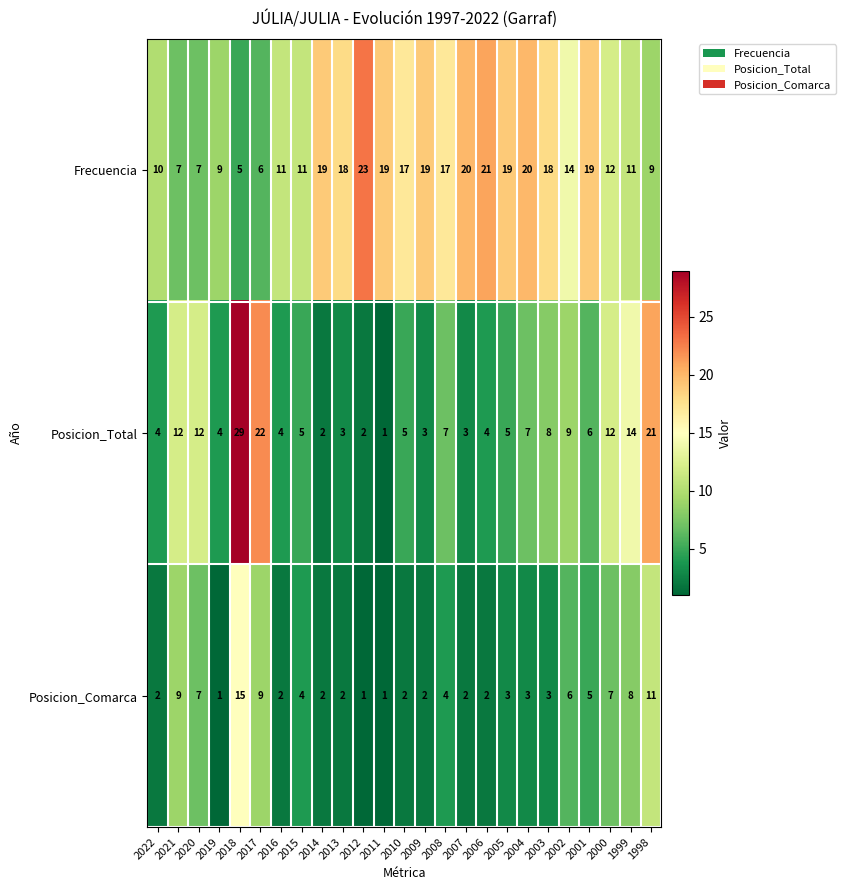

The Posicion_Total series shows 5 at 2015. True or false?

True